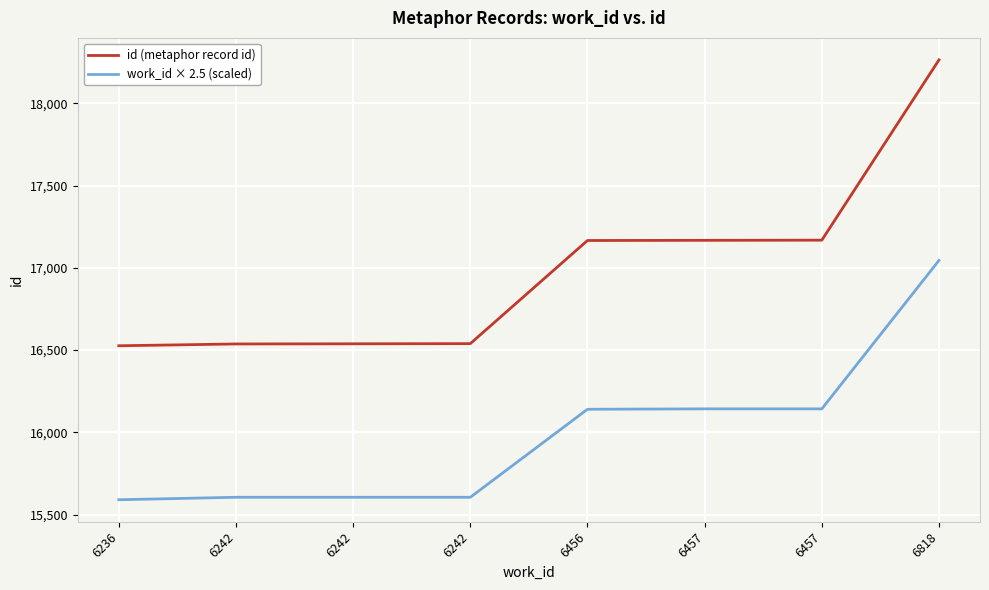

Which category has the highest value across all series?

6818